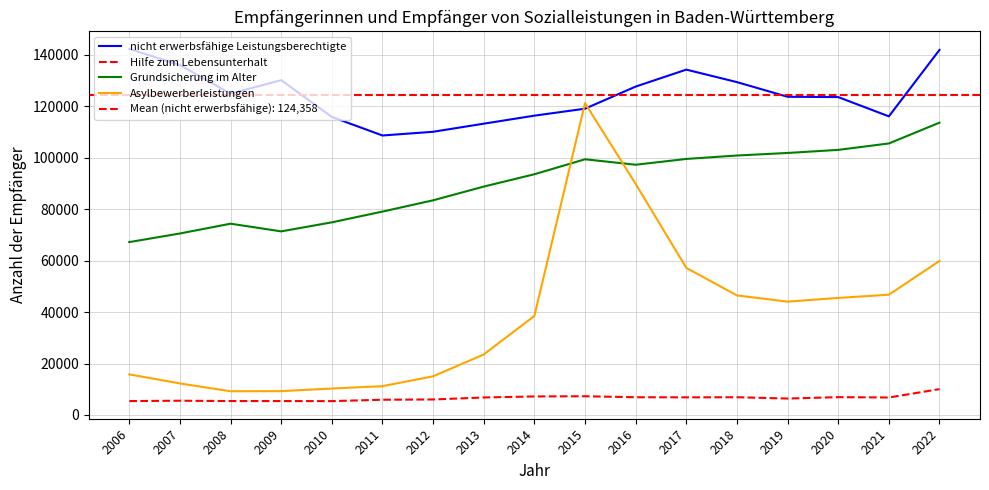

Reading left to right, transcribe all the data shown in this chart.

nicht erwerbsfähige Leistungsberechtigte: 2006=142348	2007=136092	2008=124949	2009=130211	2010=115913	2011=108690	2012=110133	2013=113284	2014=116405	2015=119112	2016=127711	2017=134308	2018=129447	2019=123748	2020=123624	2021=116132	2022=141980
Hilfe zum Lebensunterhalt: 2006=5409	2007=5543	2008=5418	2009=5416	2010=5392	2011=5934	2012=6036	2013=6808	2014=7210	2015=7289	2016=6905	2017=6858	2018=6905	2019=6400	2020=6935	2021=6800	2022=10055
Grundsicherung im Alter: 2006=67236	2007=70580	2008=74390	2009=71402	2010=74920	2011=79099	2012=83487	2013=88825	2014=93619	2015=99446	2016=97318	2017=99571	2018=100902	2019=101896	2020=103095	2021=105595	2022=113680
Asylbewerberleistungen: 2006=15797	2007=12260	2008=9226	2009=9275	2010=10291	2011=11210	2012=15046	2013=23548	2014=38531	2015=121280	2016=89856	2017=57210	2018=46497	2019=44078	2020=45525	2021=46770	2022=59890